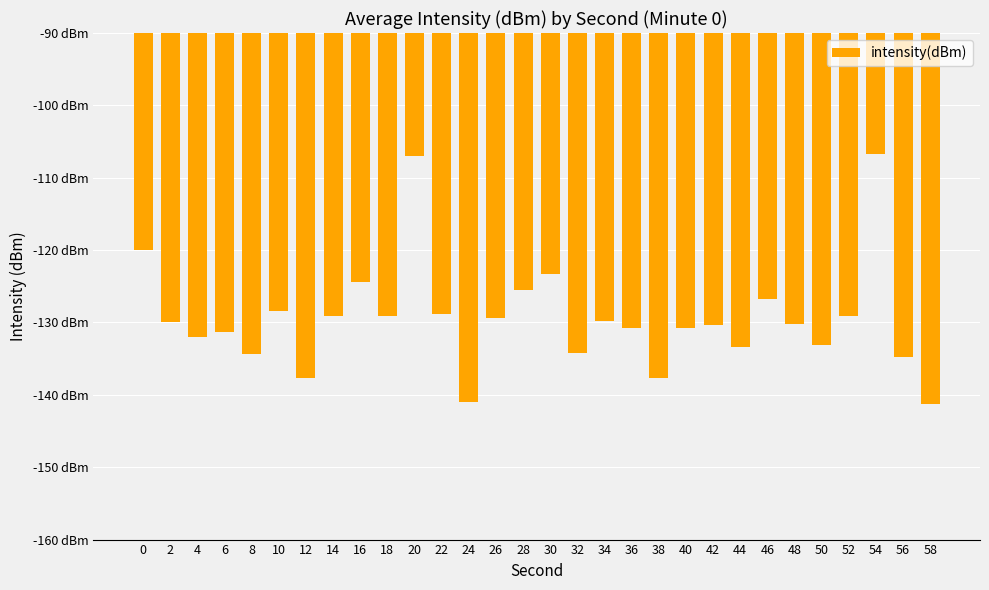

Reading left to right, extract all data points from this chart.

-119.9	-130.0	-132.0	-131.3	-134.4	-128.4	-137.7	-129.1	-124.4	-129.1	-107.0	-128.8	-140.9	-129.4	-125.5	-123.3	-134.2	-129.7	-130.7	-137.7	-130.7	-130.4	-133.4	-126.7	-130.3	-133.1	-129.1	-106.8	-134.8	-141.3